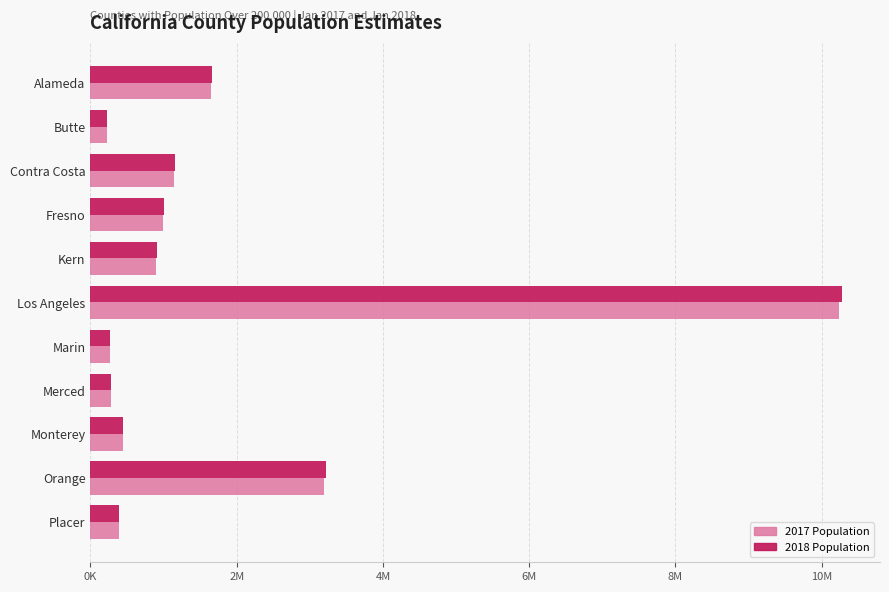

What are all the series names shown in the legend?

2017 Population, 2018 Population